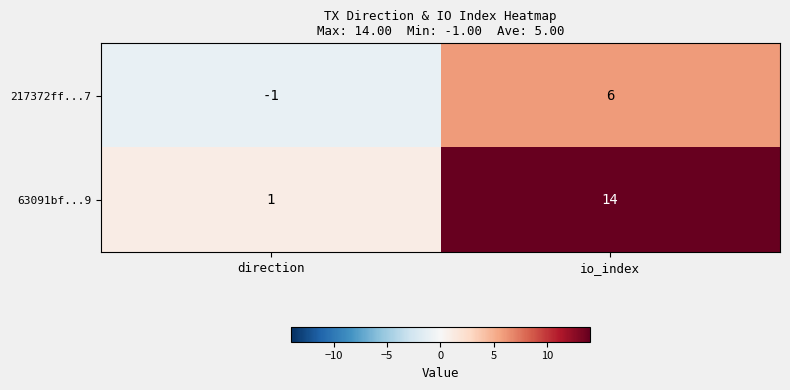

Count the number of categories in the chart.

2